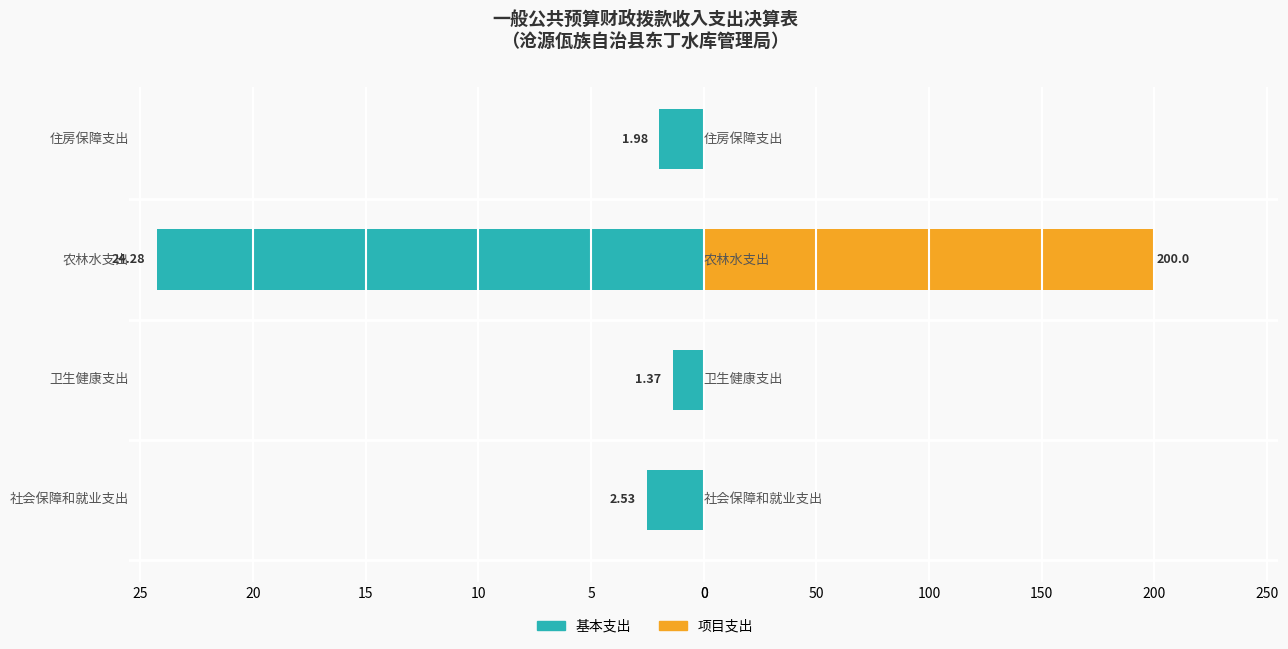

The value of 基本支出 at 0 is 4.4. True or false?

False